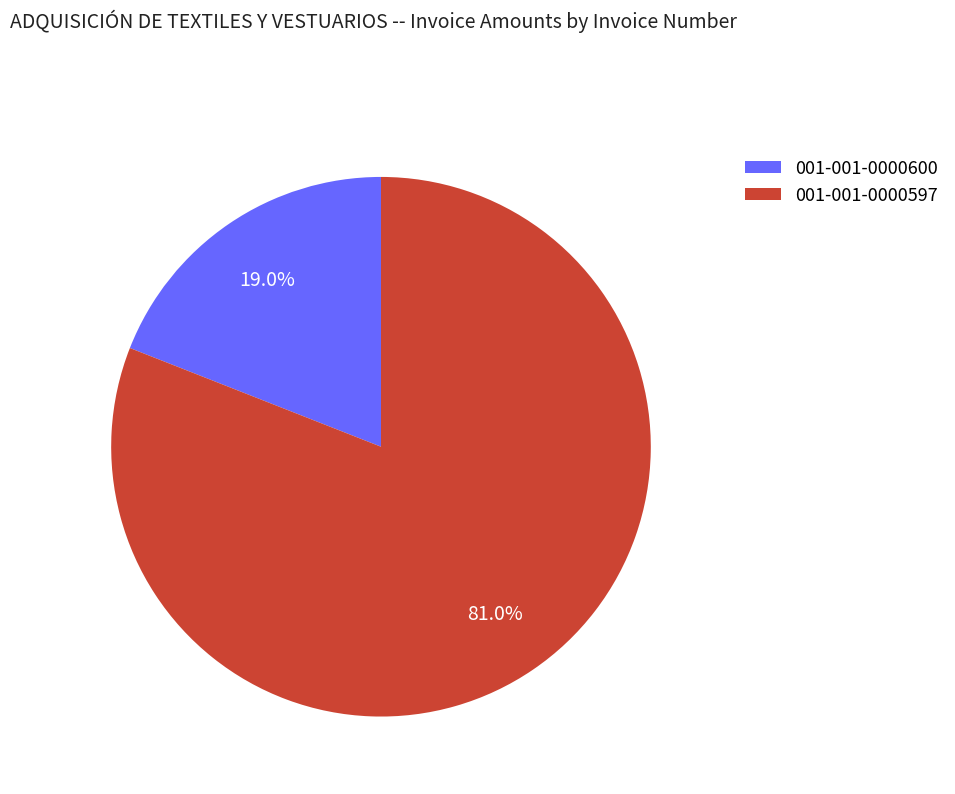

To the nearest percent, what is the difference between the 001-001-0000600 and 001-001-0000597 slice percentages?

62%